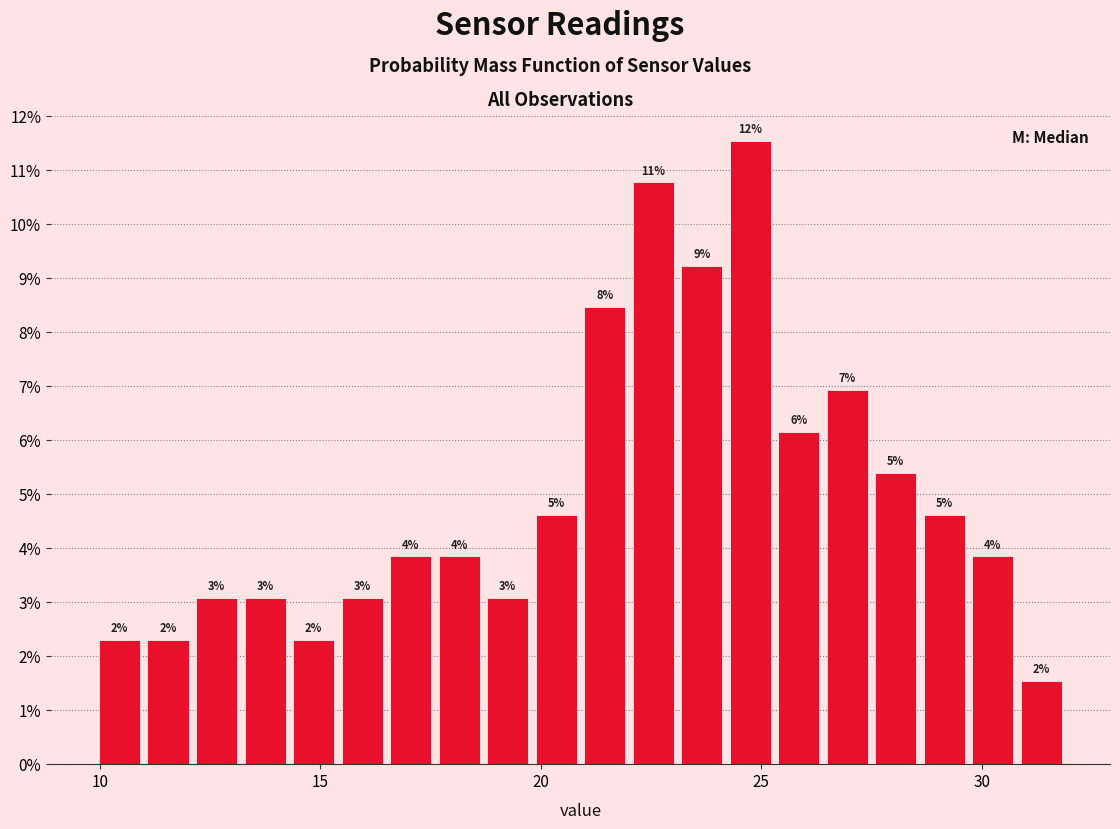

Around what value on the x-axis is the tallest bar? Give the approximate position of its centre, as read against the axis.

25.0